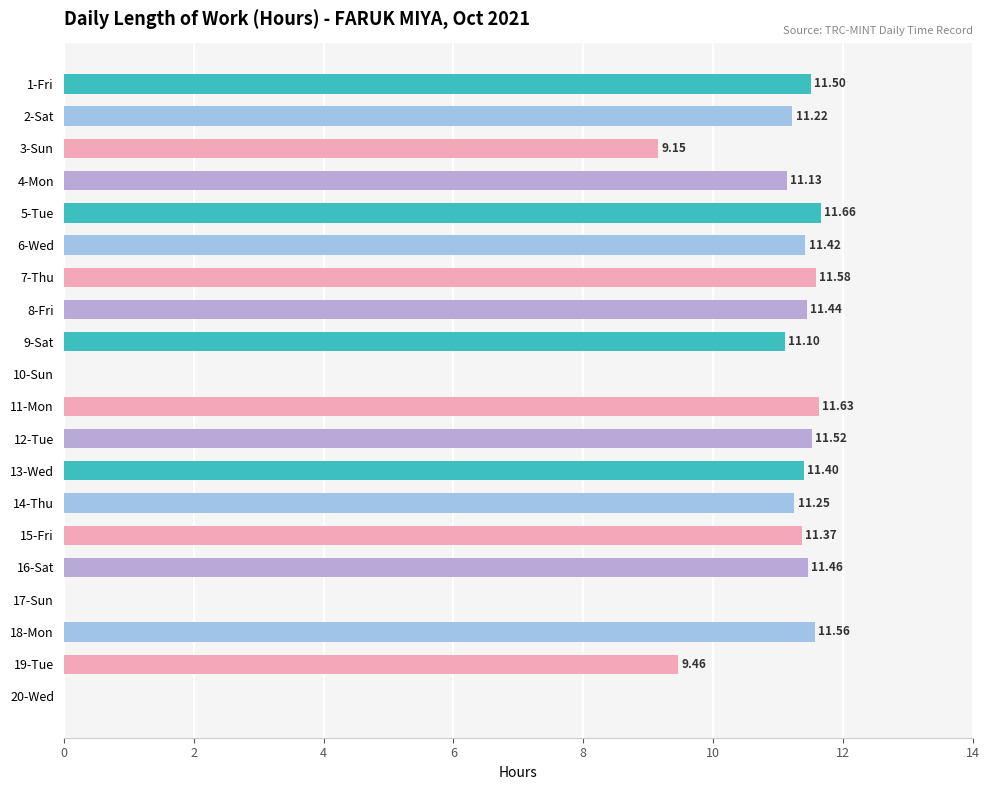

What is the sum of the values at 20-Wed and 2-Sat?

11.2